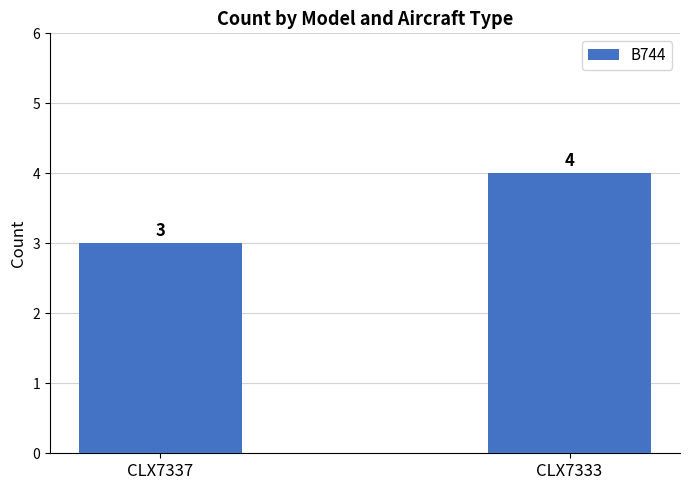

Reading right to left, list all the values displayed in this chart.

CLX7333=4	CLX7337=3